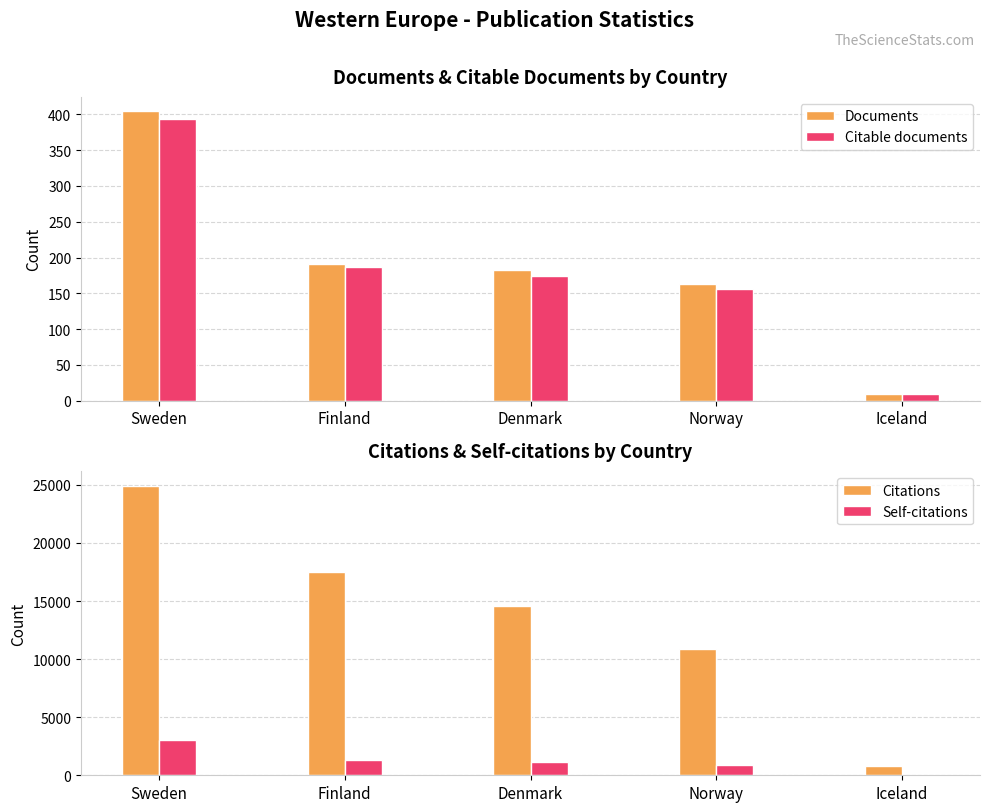

What is the difference between the second highest and minimum values in the Documents series?

181